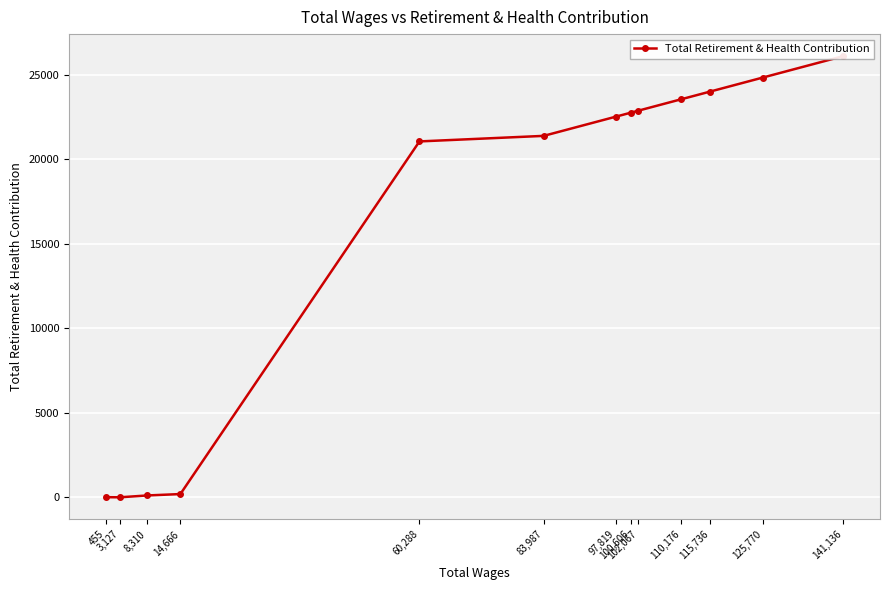

What is the change in value from 141,136 to 455?

-26088